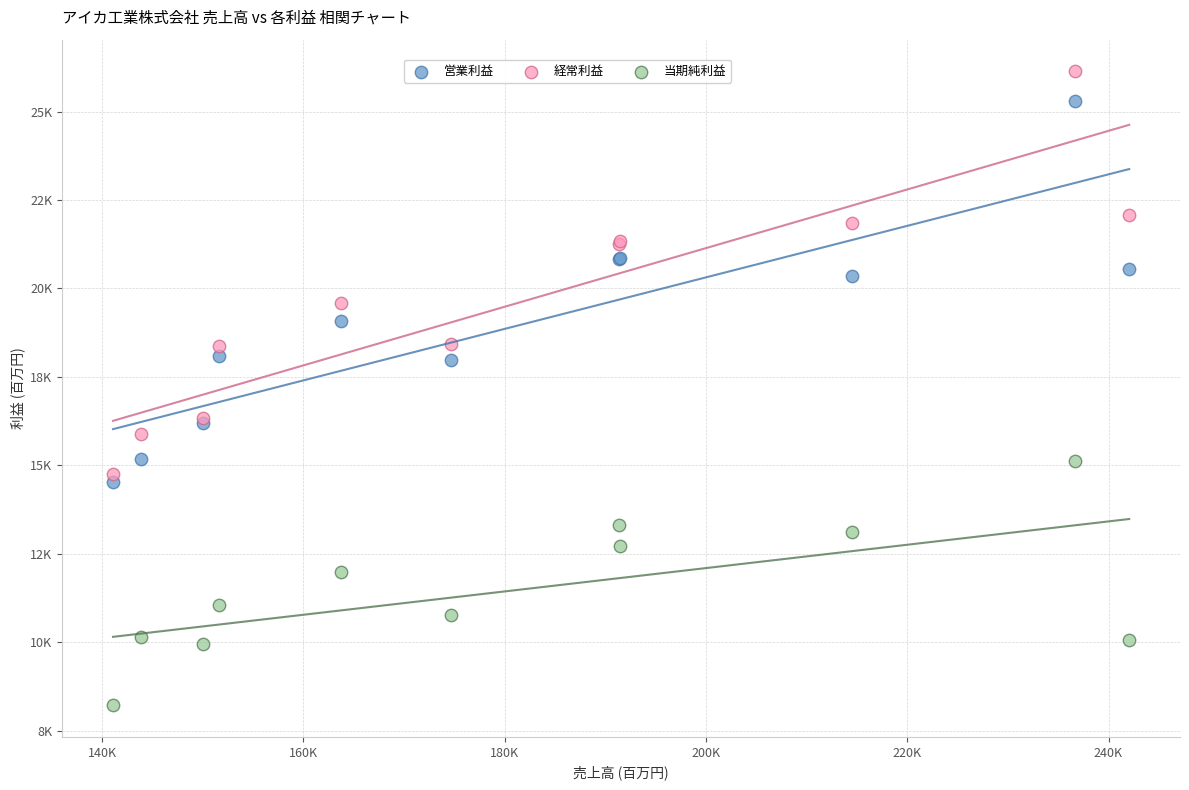

Which series contains the lowest Y value?

当期純利益